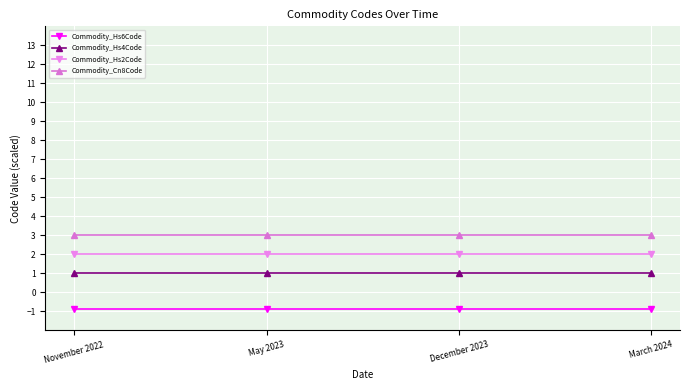

What are all the series names shown in the legend?

Commodity_Hs6Code, Commodity_Hs4Code, Commodity_Hs2Code, Commodity_Cn8Code